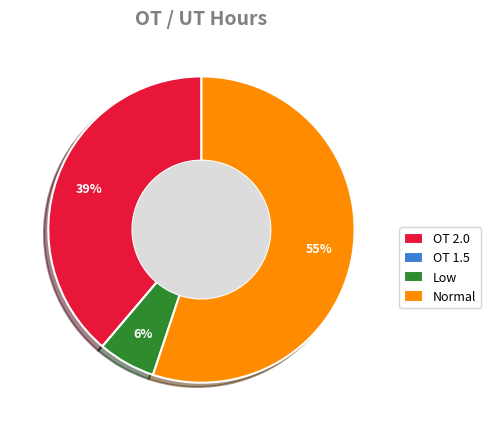

Is there a majority slice in this chart?

Yes